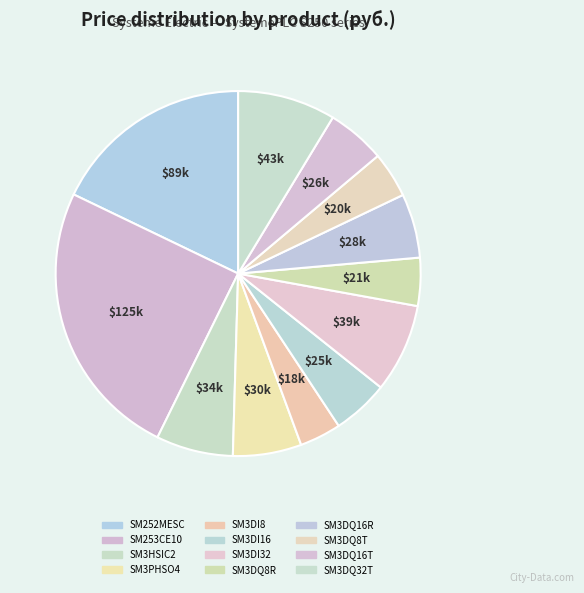

How many segments does this pie chart have?

12